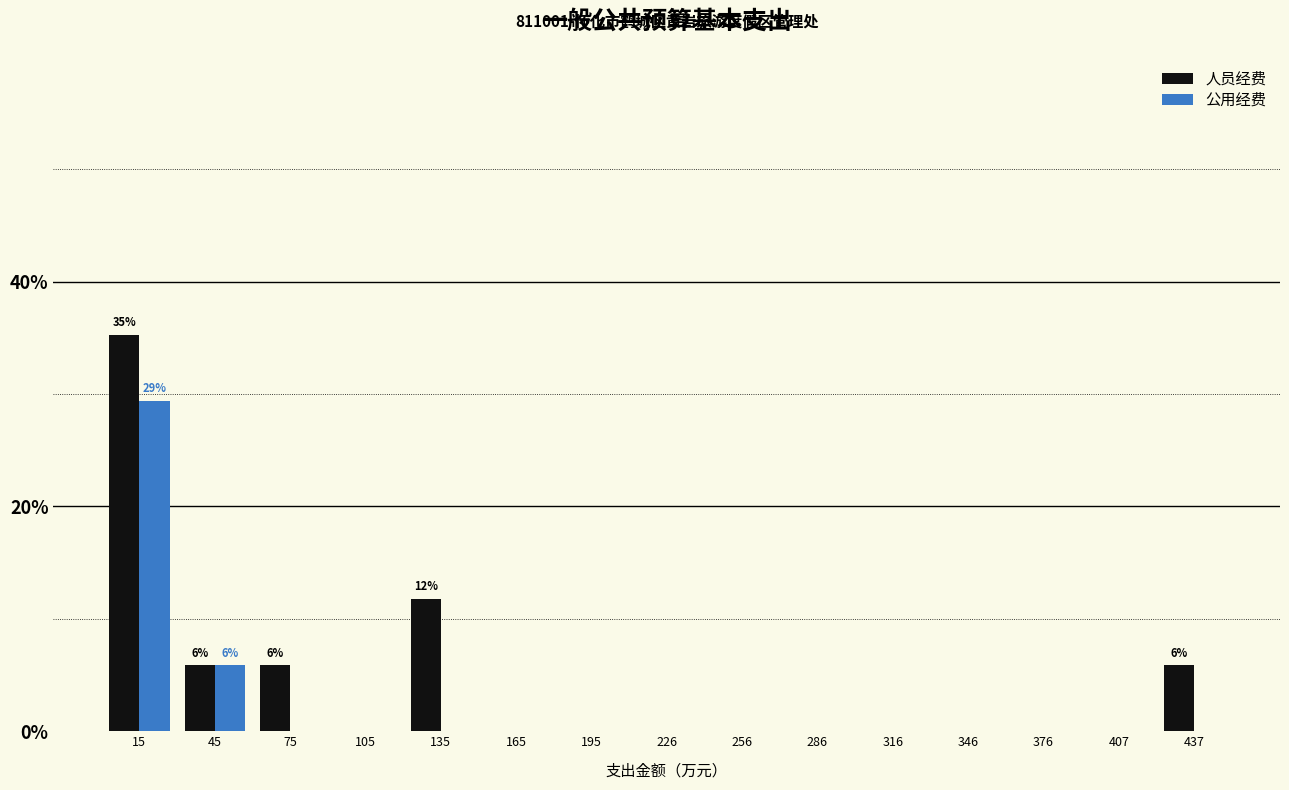

Reading left to right, extract all data points from this chart.

人员经费: 15=35.3	45=5.9	75=5.9	105=0.0	135=11.8	165=0.0	195=0.0	226=0.0	256=0.0	286=0.0	316=0.0	346=0.0	376=0.0	407=0.0	437=5.9
公用经费: 15=29.4	45=5.9	75=0.0	105=0.0	135=0.0	165=0.0	195=0.0	226=0.0	256=0.0	286=0.0	316=0.0	346=0.0	376=0.0	407=0.0	437=0.0